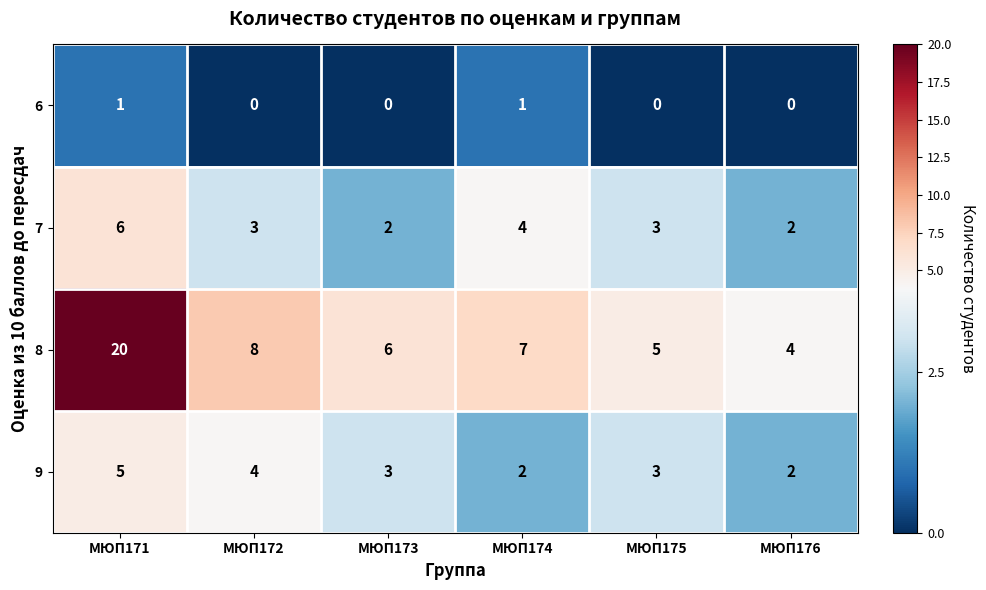

Where is 7 nearest to the value 4?

МЮП174